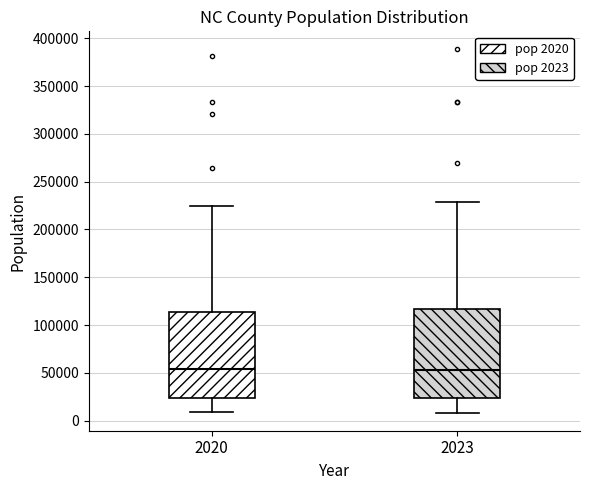

Reading left to right, transcribe this box plot: for each box, give where its median line is, the range the box spans, and where its two whiskers end, as read against the y-axis. The values are not printed on the chart, so give them approximately, as read against the axis.

2020: median 55000, box 25000 to 115000, whiskers 10000 to 225000
2023: median 55000, box 25000 to 115000, whiskers 10000 to 230000